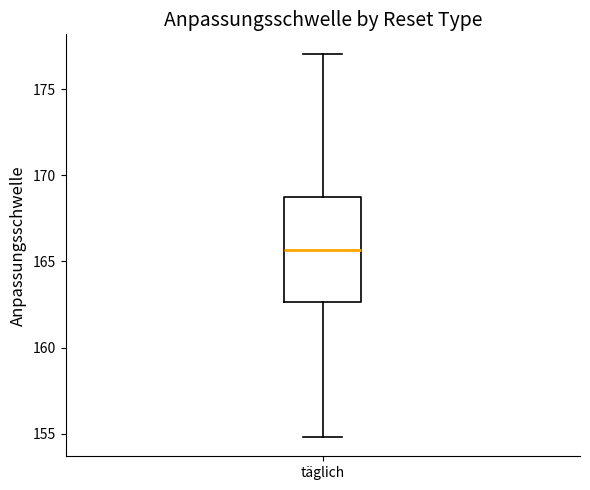

Where is the lower edge of the box for täglich on the y-axis? The values are not printed on the chart, so give them approximately, as read against the axis.

162.5